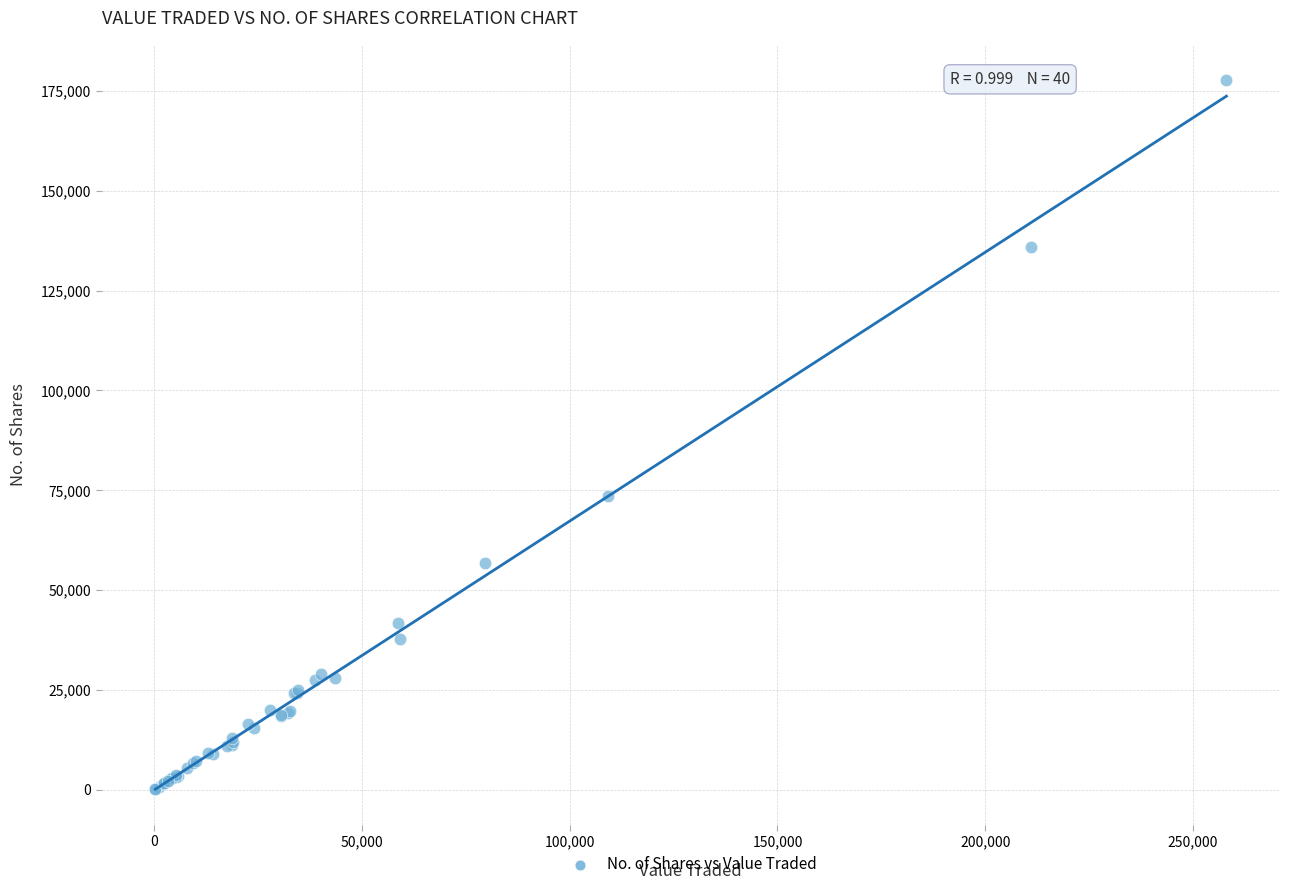

What Y value in the scatter plot is closest to 88906?

73547